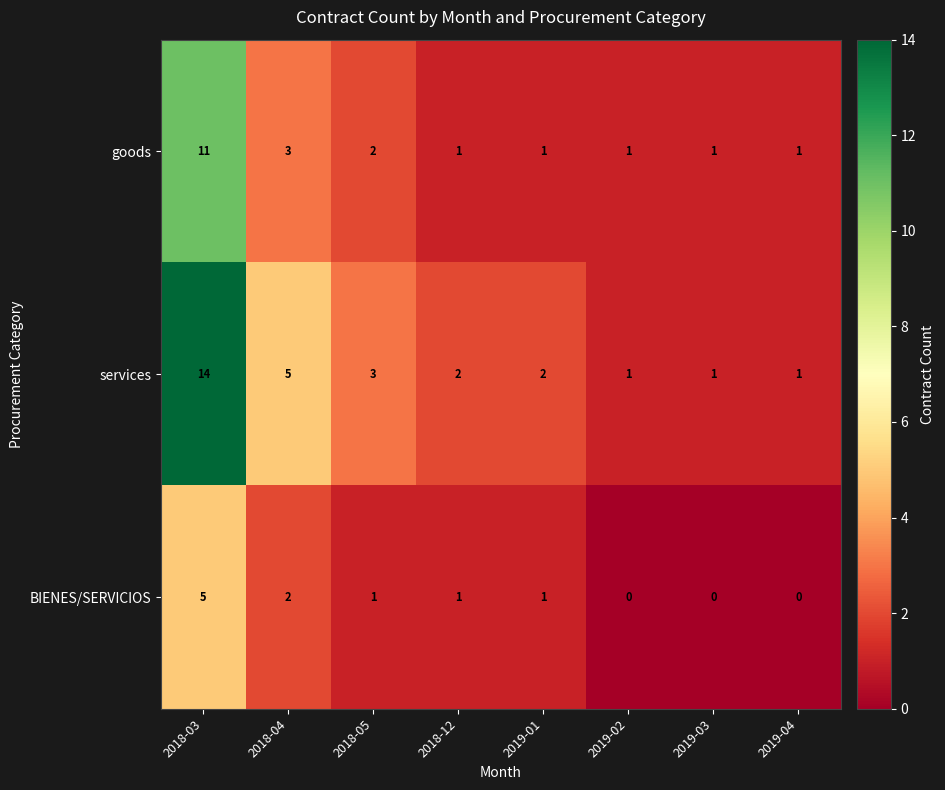

List the series in order of their peak value, lowest first.

BIENES/SERVICIOS, goods, services